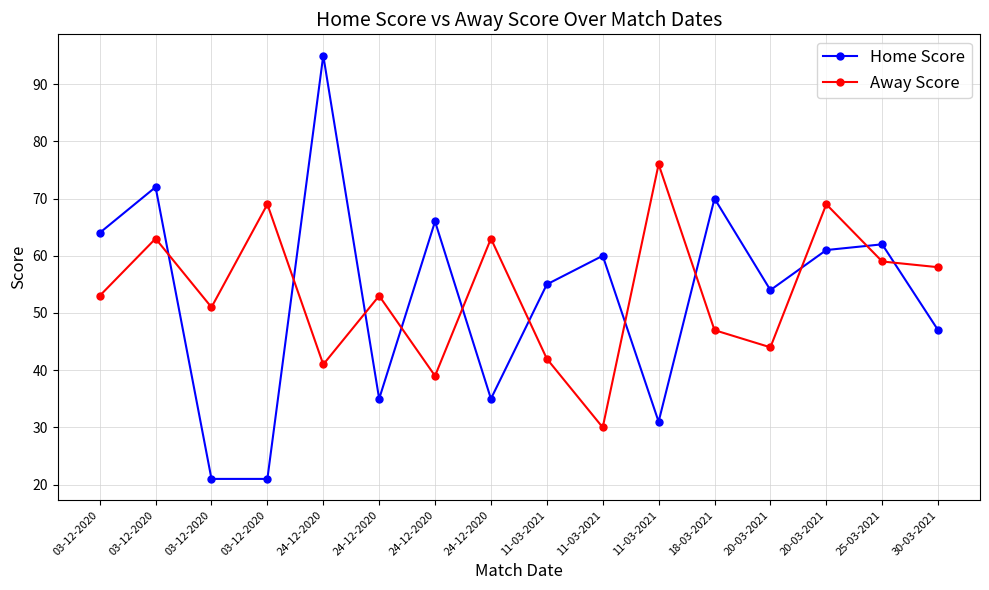

Does the chart have visible grid lines?

Yes